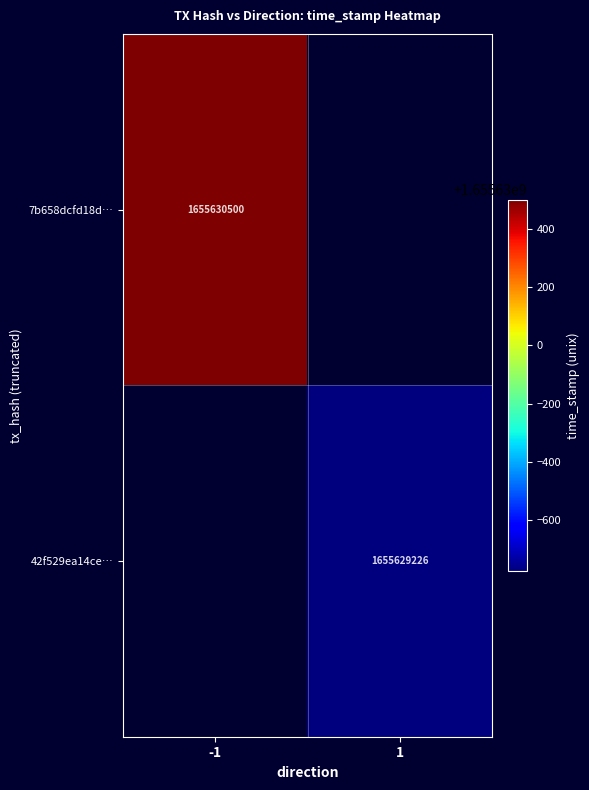

Reading right to left, extract all data points from this chart.

7b658dcfd18dd71ca1e350cb05a78b8451c090f: value=2.0	valid_mainchain=1.0	time_stamp=1655630500.0	direction=-1.0
42f529ea14ceceeec2e1faa7ed26e6a53e1b26e: value=2.0	valid_mainchain=1.0	time_stamp=1655629226.0	direction=1.0